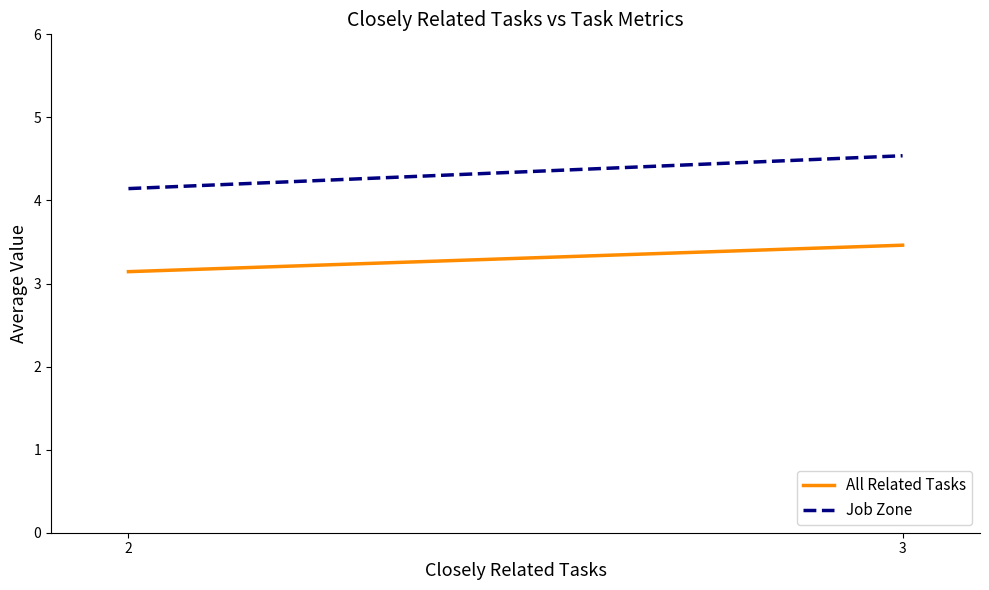

Count the number of categories in the chart.

2